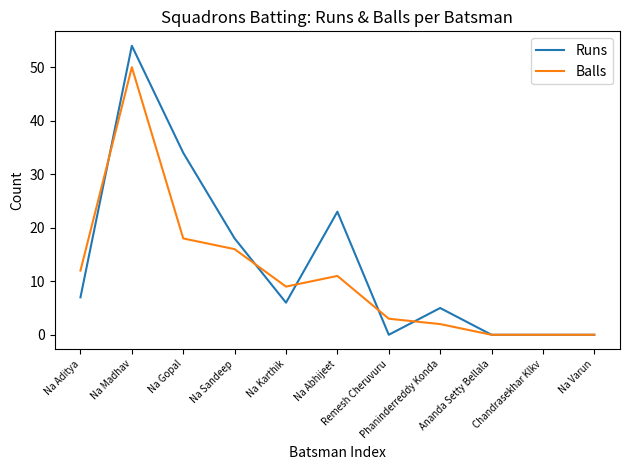

True or false: Runs has a value of 12 at Na Aditya.

False